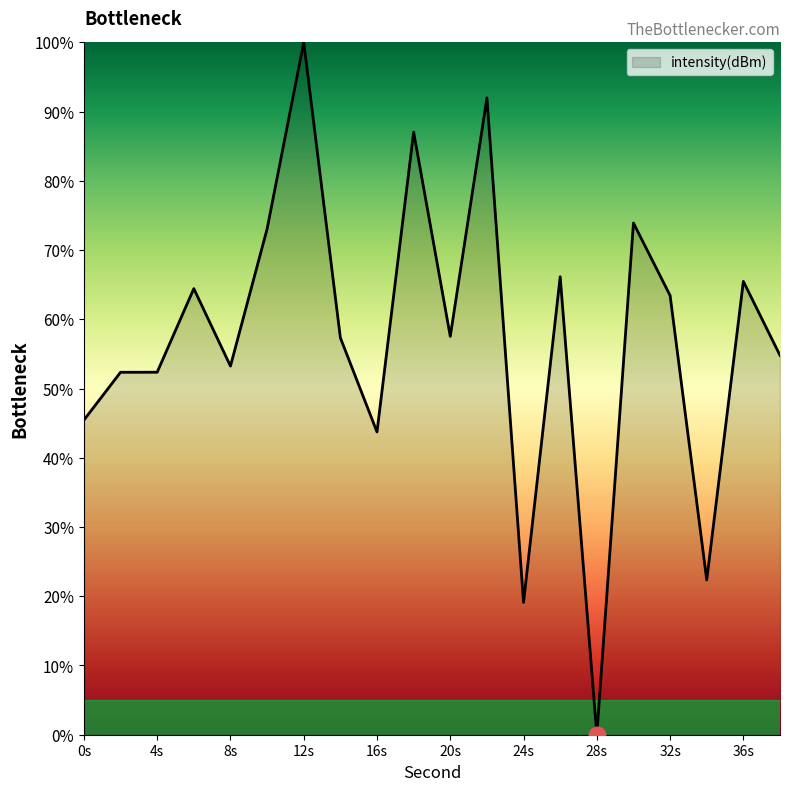

What is the difference between the maximum and minimum values?

100.0